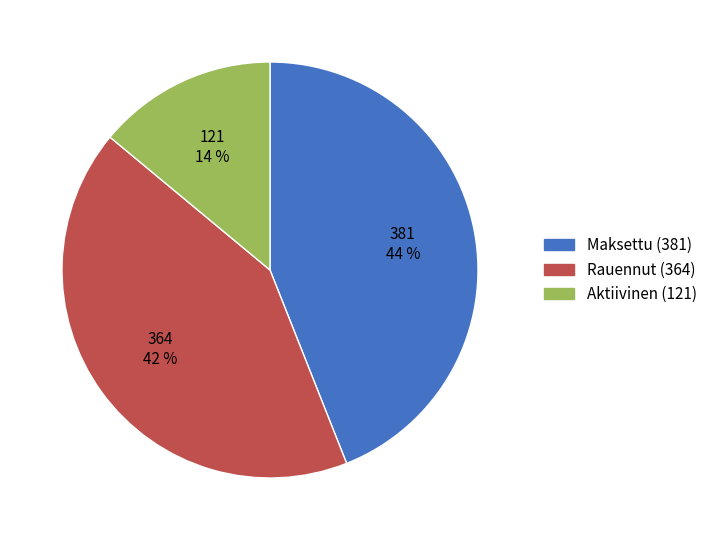

Is there a majority slice in this chart?

No